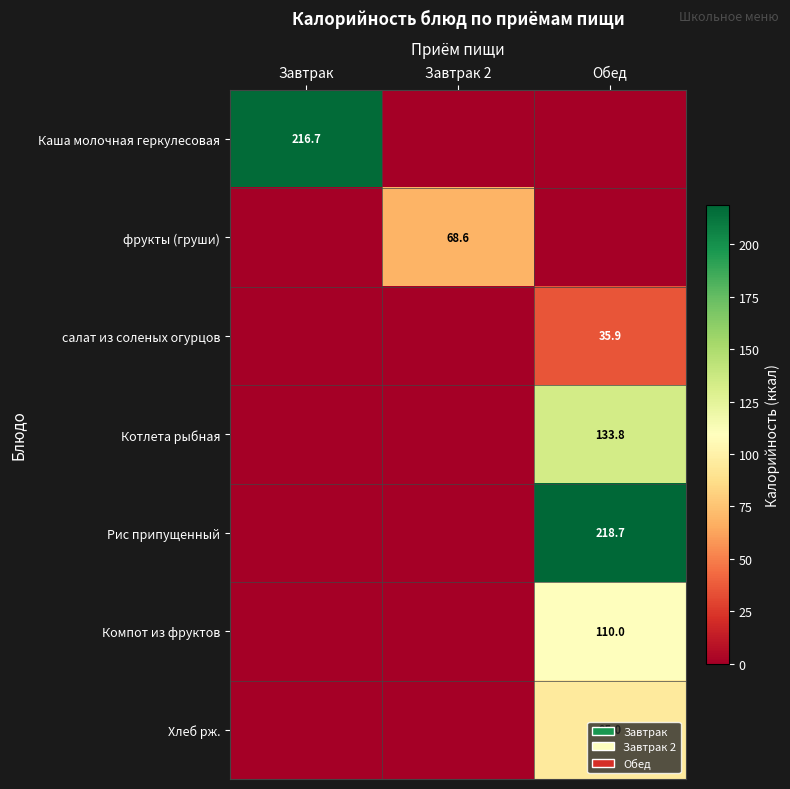

True or false: Рис припущенный has a value of 218.7 at Обед.

True